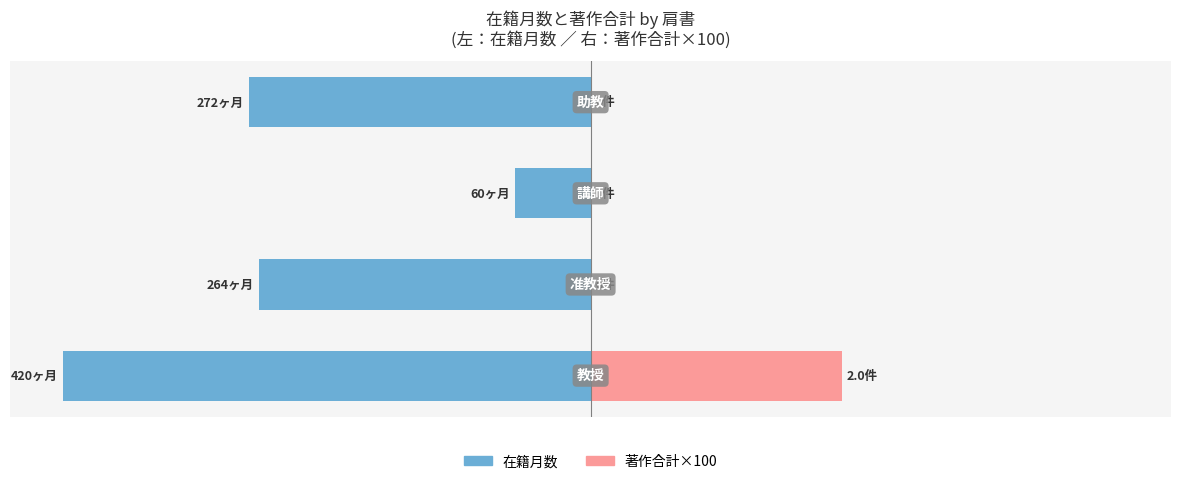

What is the smallest value displayed?

-420